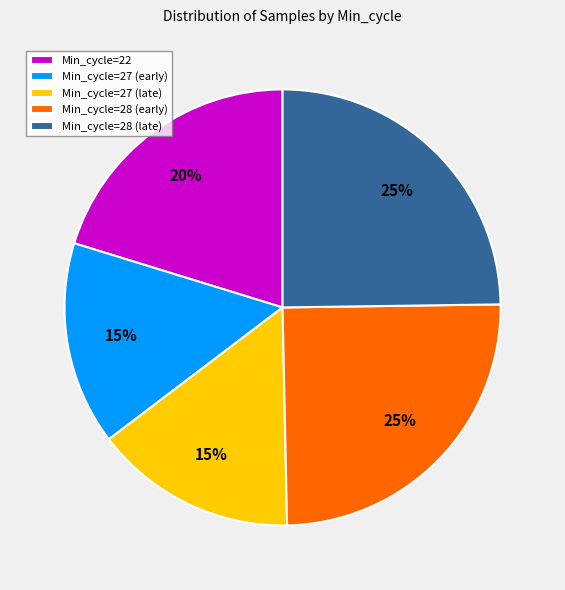

Which has a higher value, Min_cycle=27 (early) or Min_cycle=28 (early)?

Min_cycle=28 (early)